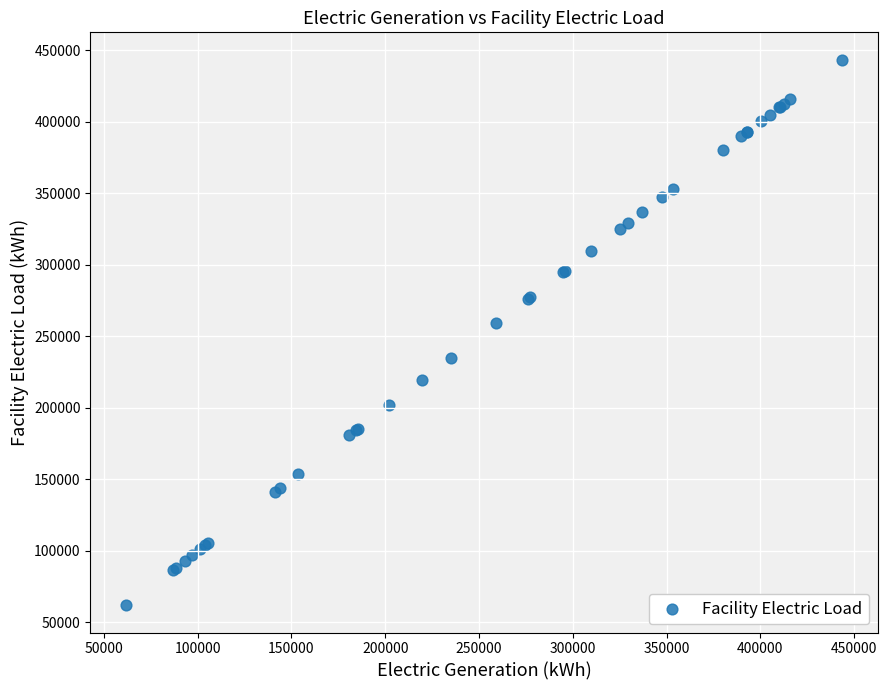

What Y value in the scatter plot is closest to 252710?

259020